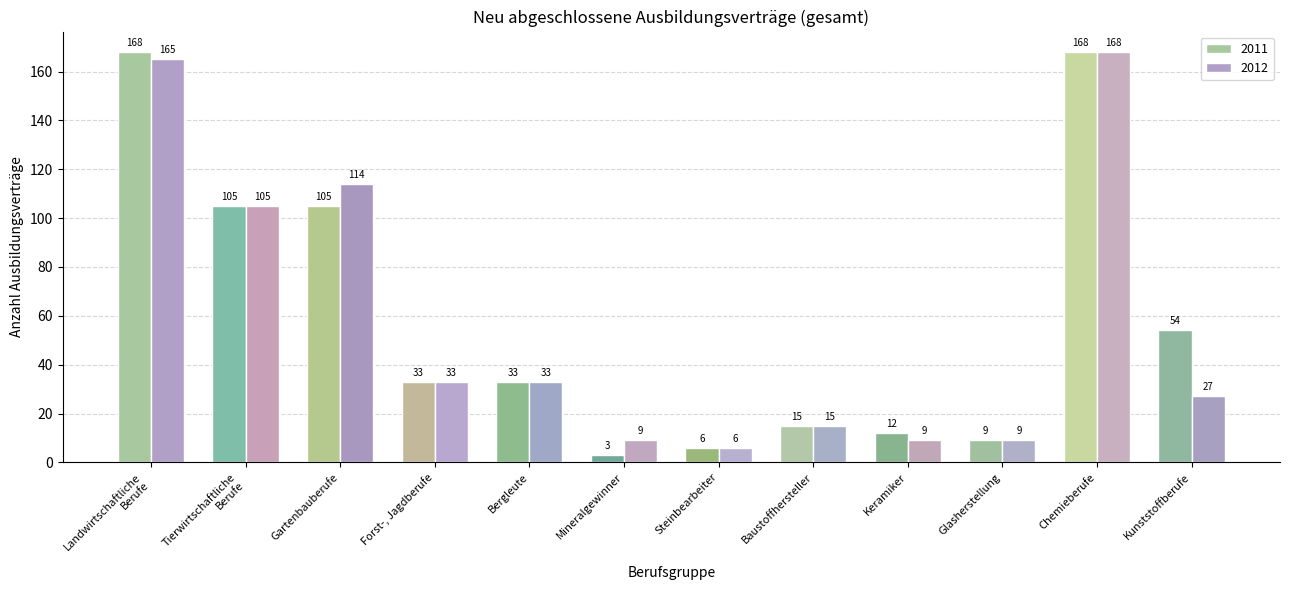

At which category is the sum across all series the highest?

Chemieberufe